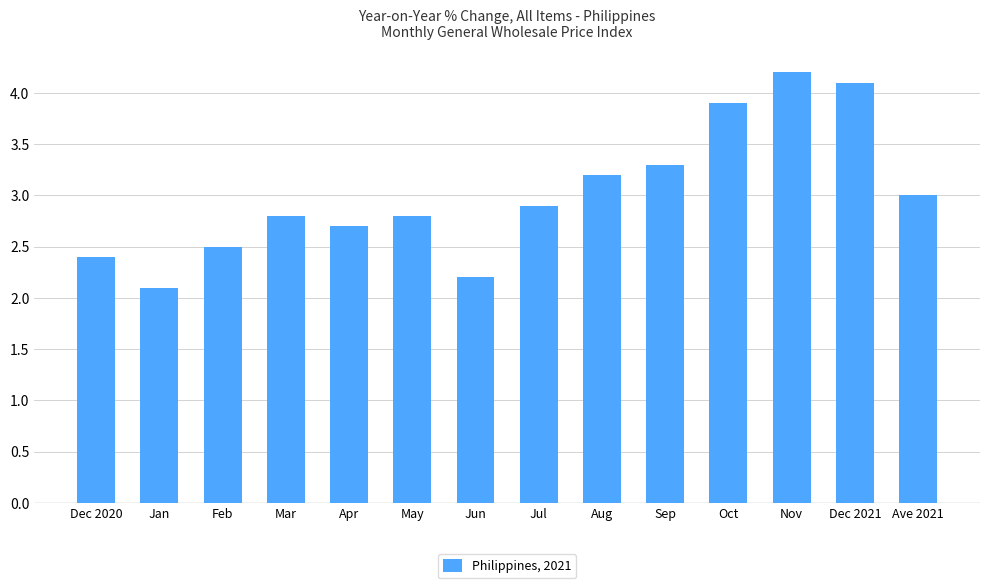

How many bars are there in total?

14